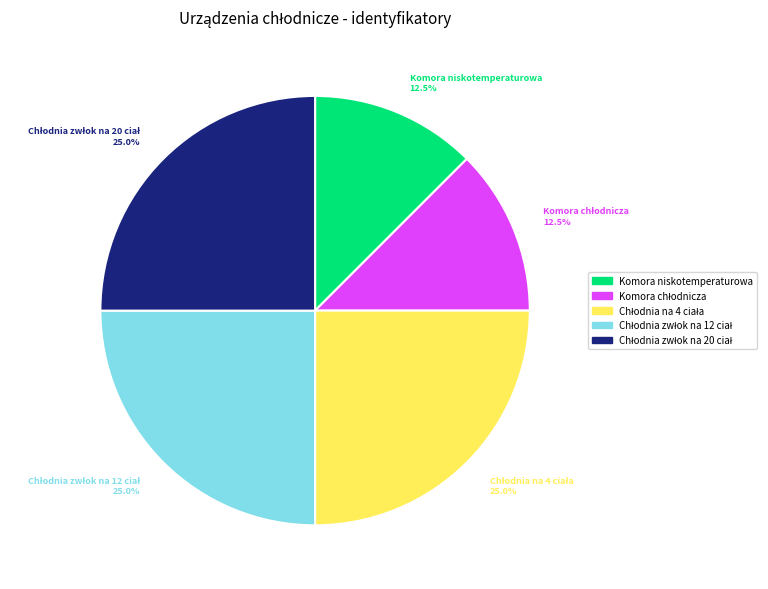

Does any single category account for the majority?

No